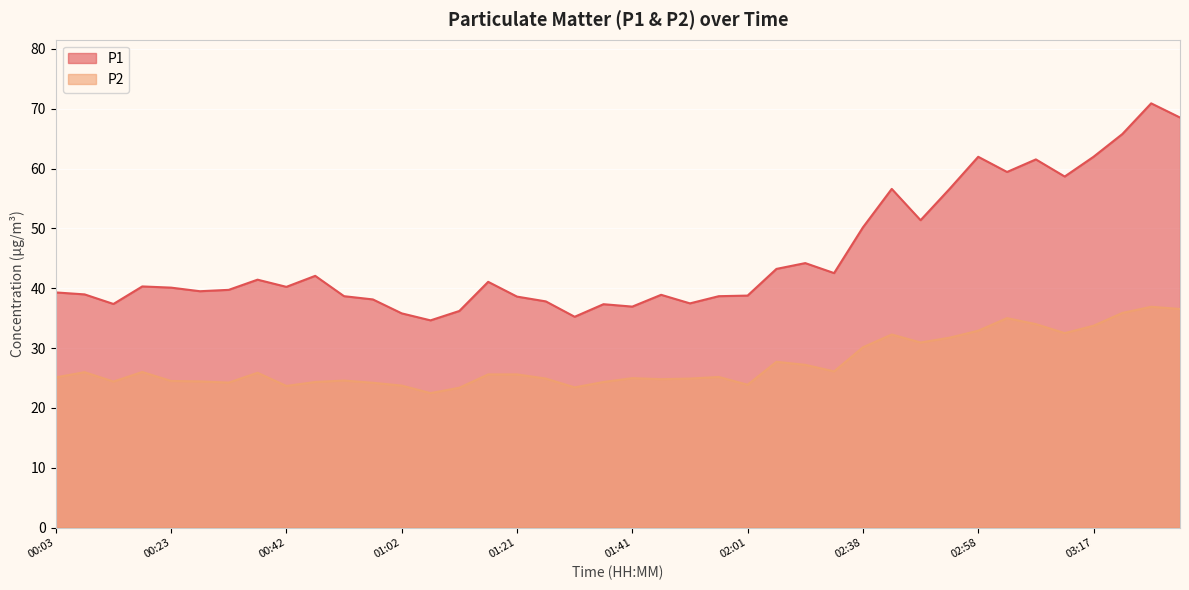

Which has a higher value, 02:05 or 00:03?

02:05